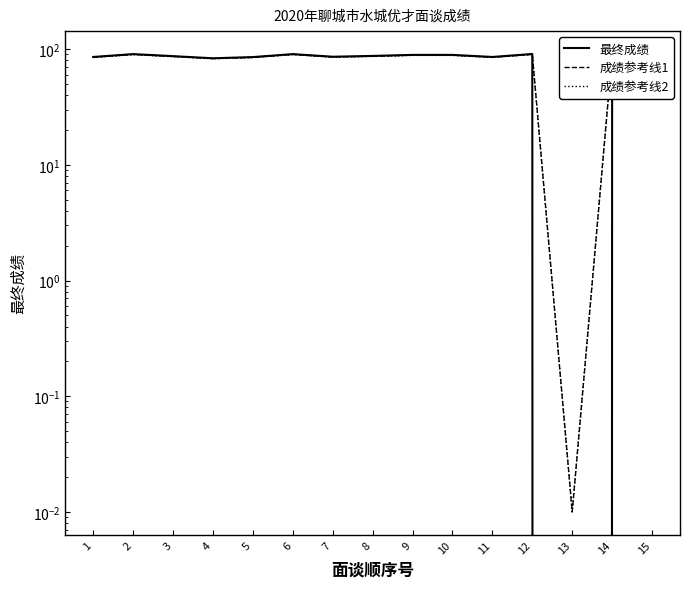

List the series in order of their peak value, lowest first.

成绩参考线2, 成绩参考线1, 最终成绩